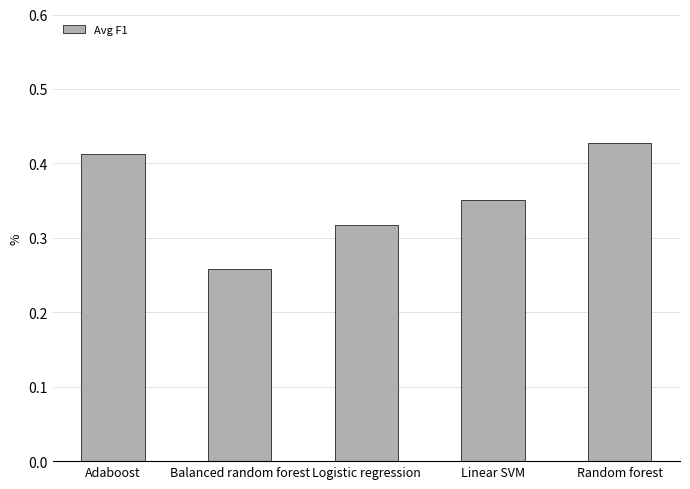

What is the difference between the maximum and minimum values?

0.2